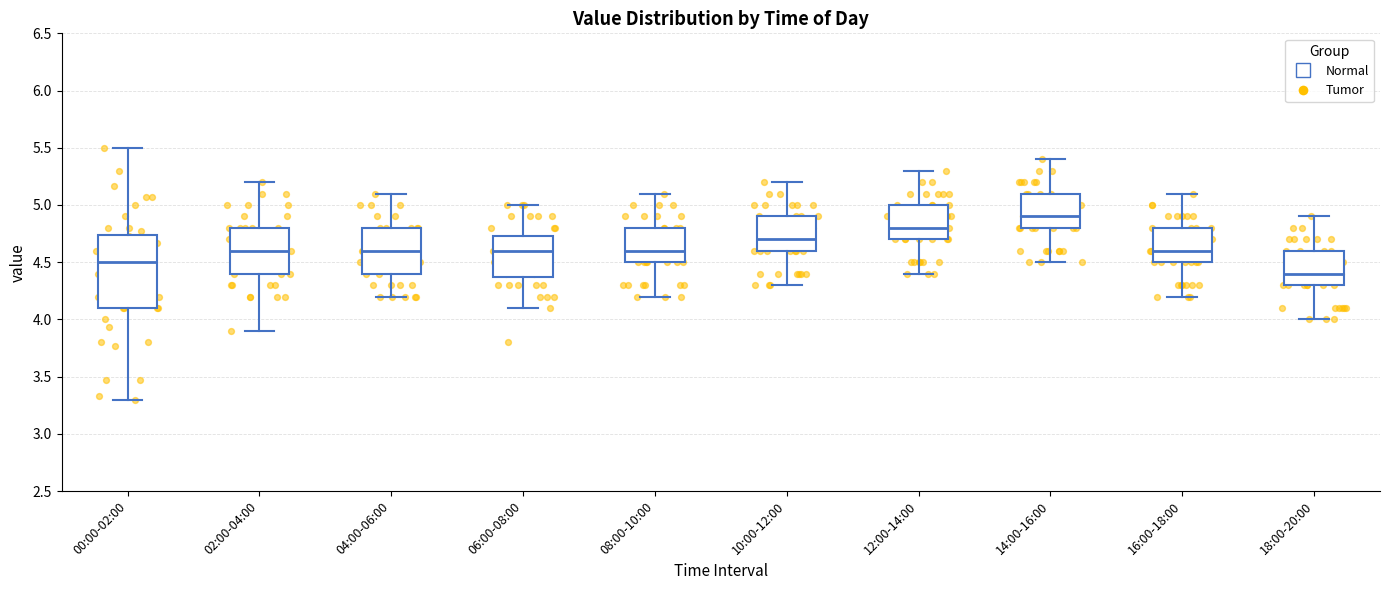

Where is the upper edge of the box for 14:00-16:00 on the y-axis? The values are not printed on the chart, so give them approximately, as read against the axis.

5.10